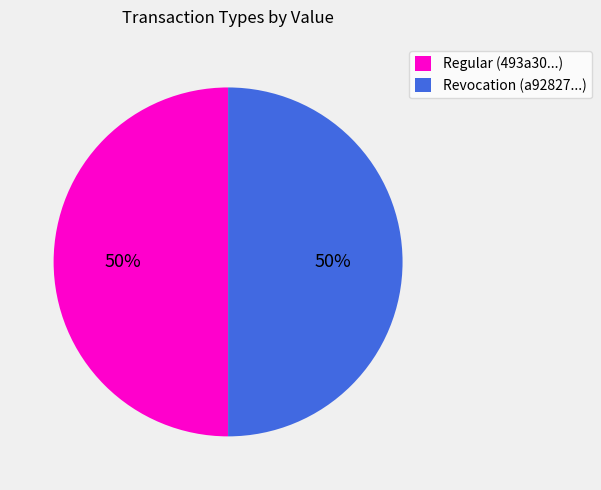

What percentage is the Regular (493a30...) slice, to the nearest percent?

50%